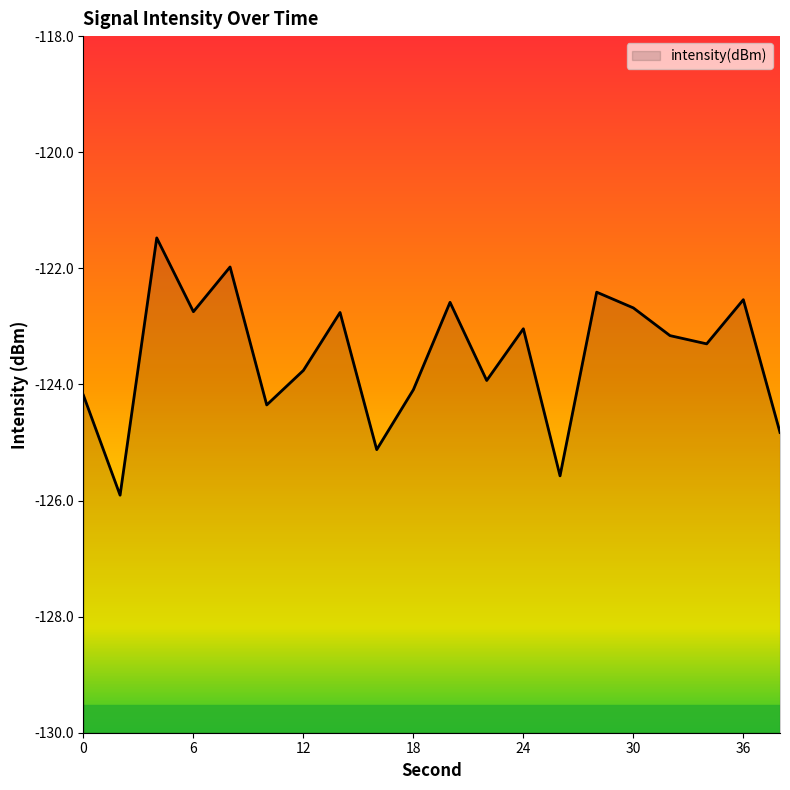

What is the sum of all values?

-2470.4